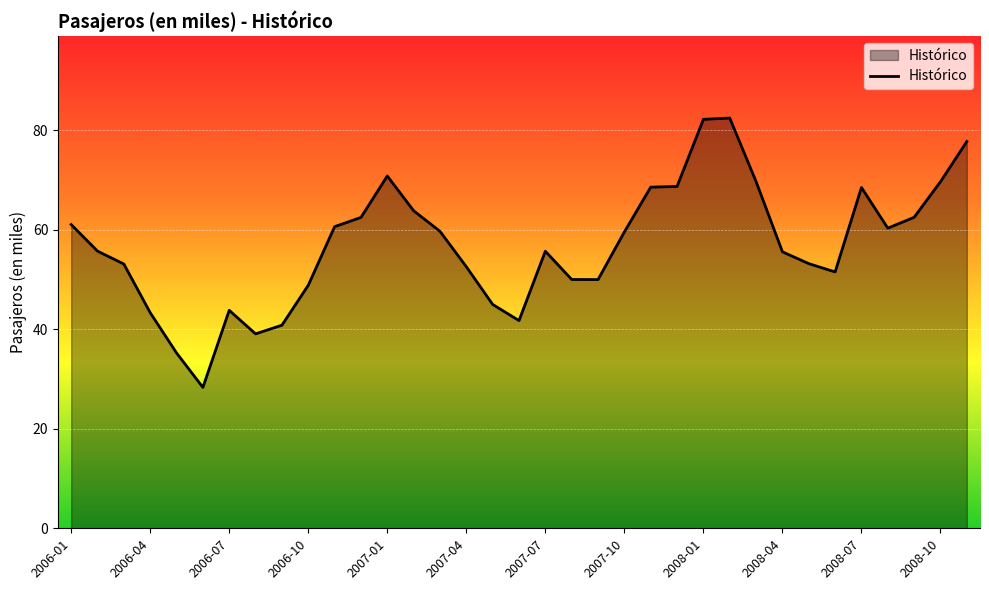

What is the greatest value displayed?

82.4